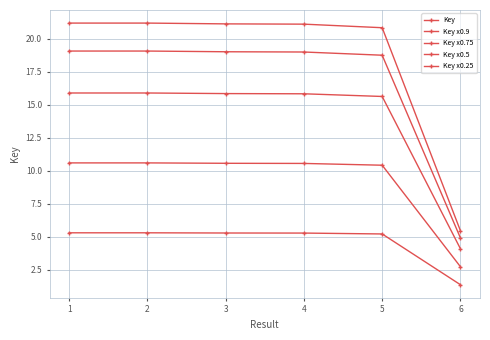

How many data points does each series have?

6